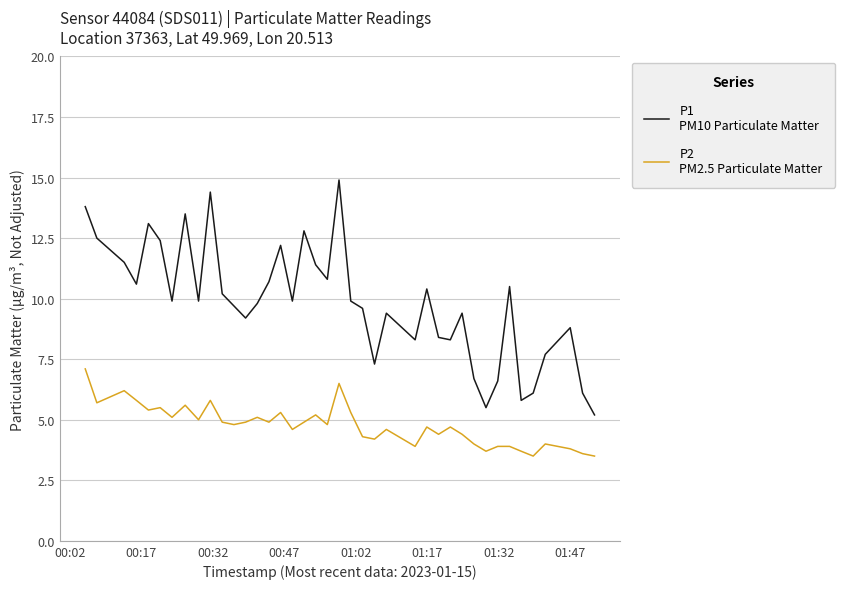

What is the greatest value displayed?

14.9